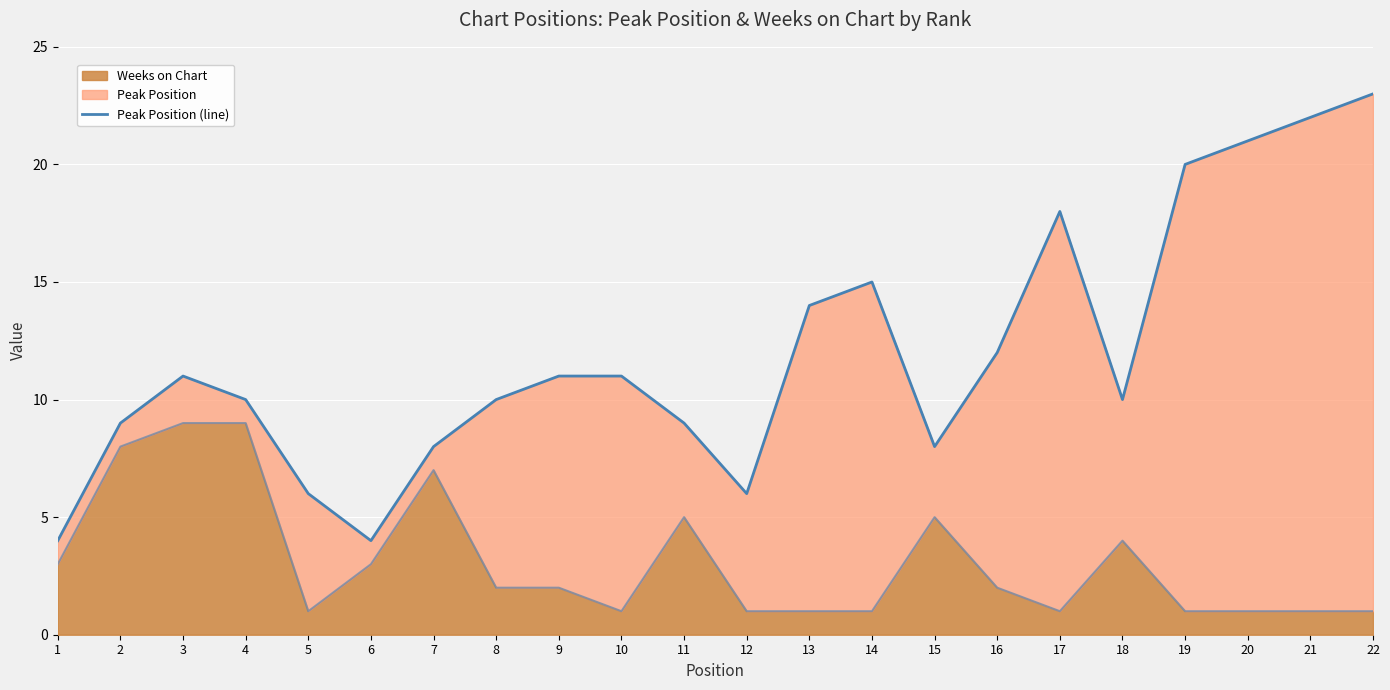

Which series has the largest total across all categories?

Peak Position (line)